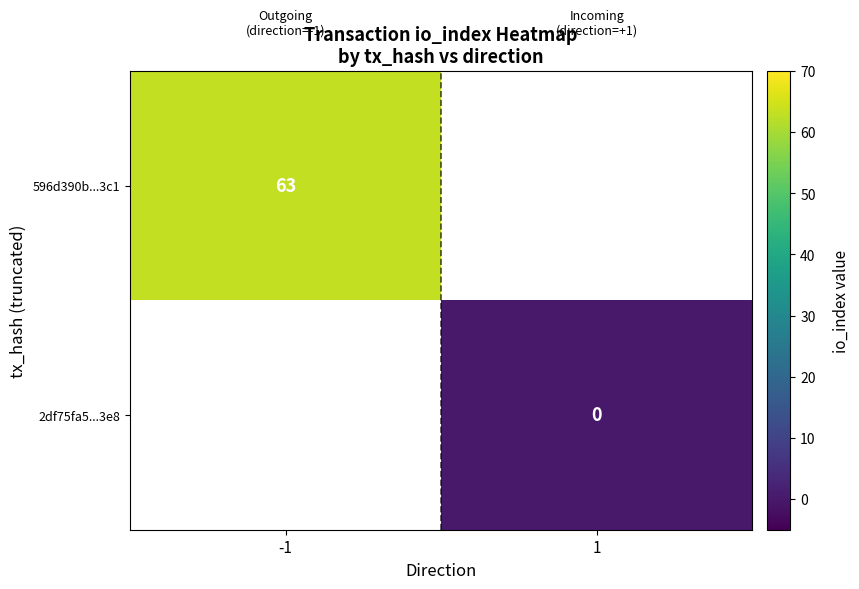

True or false: 596d390b...3c1 has a value of 93 at -1.

False